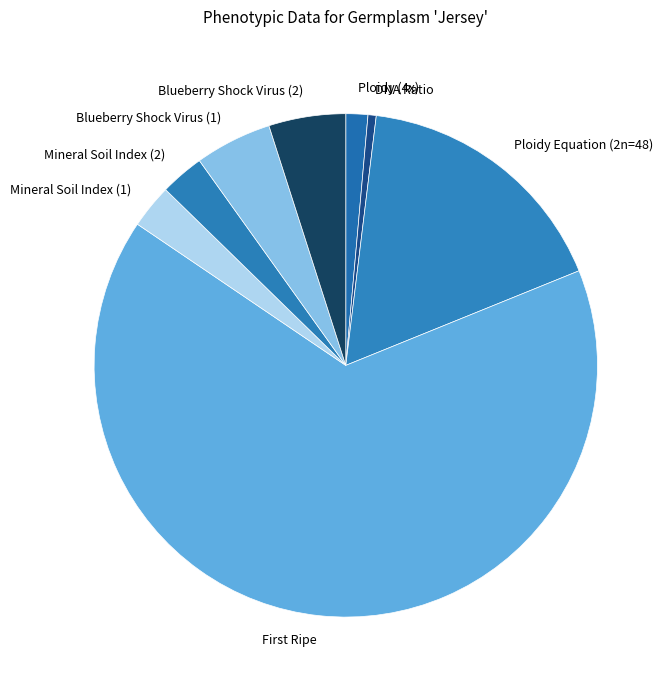

Does any single category account for the majority?

Yes